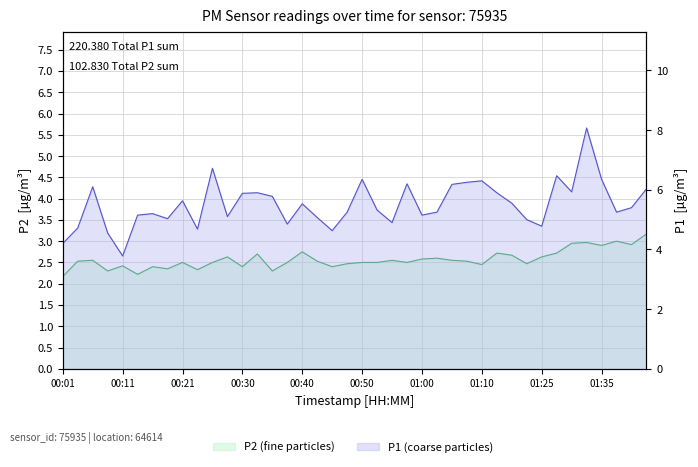

How many series are shown in this chart?

2